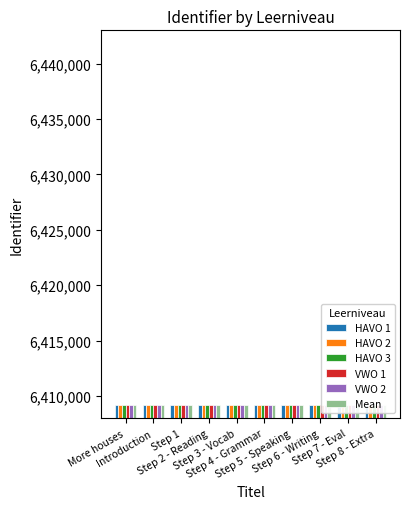

What is the difference between the HAVO 1 values at Step 4 - Grammar and Step 6 - Writing?

4